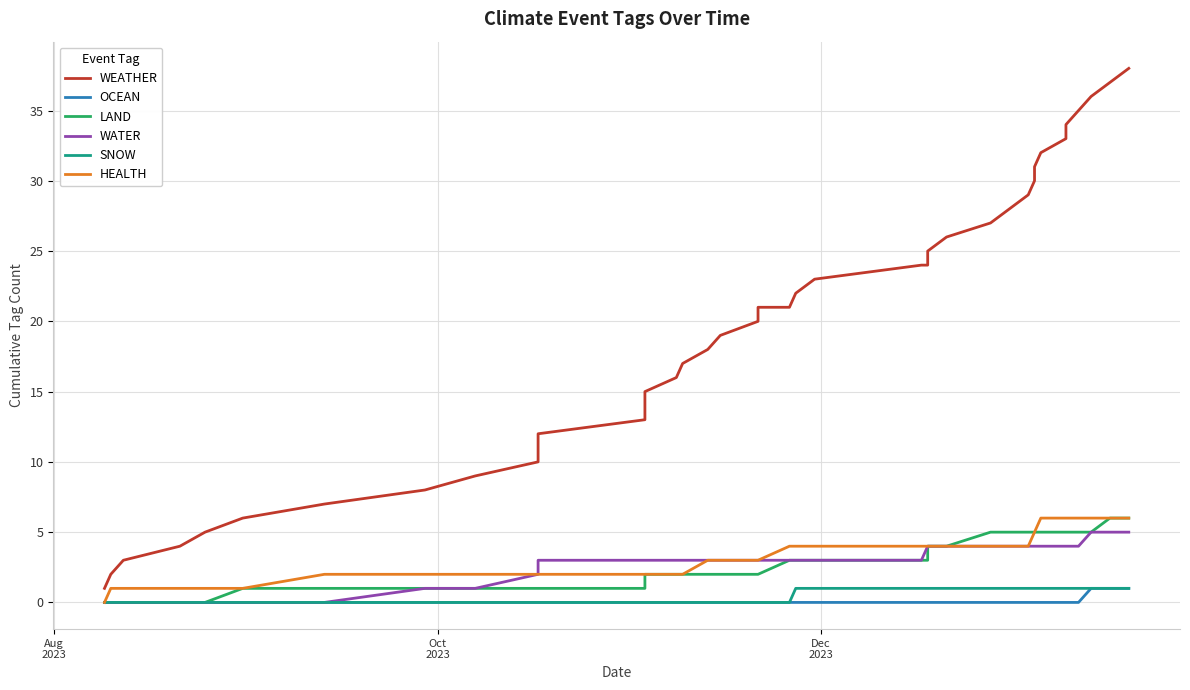

What are all the series names shown in the legend?

WEATHER, OCEAN, LAND, WATER, SNOW, HEALTH